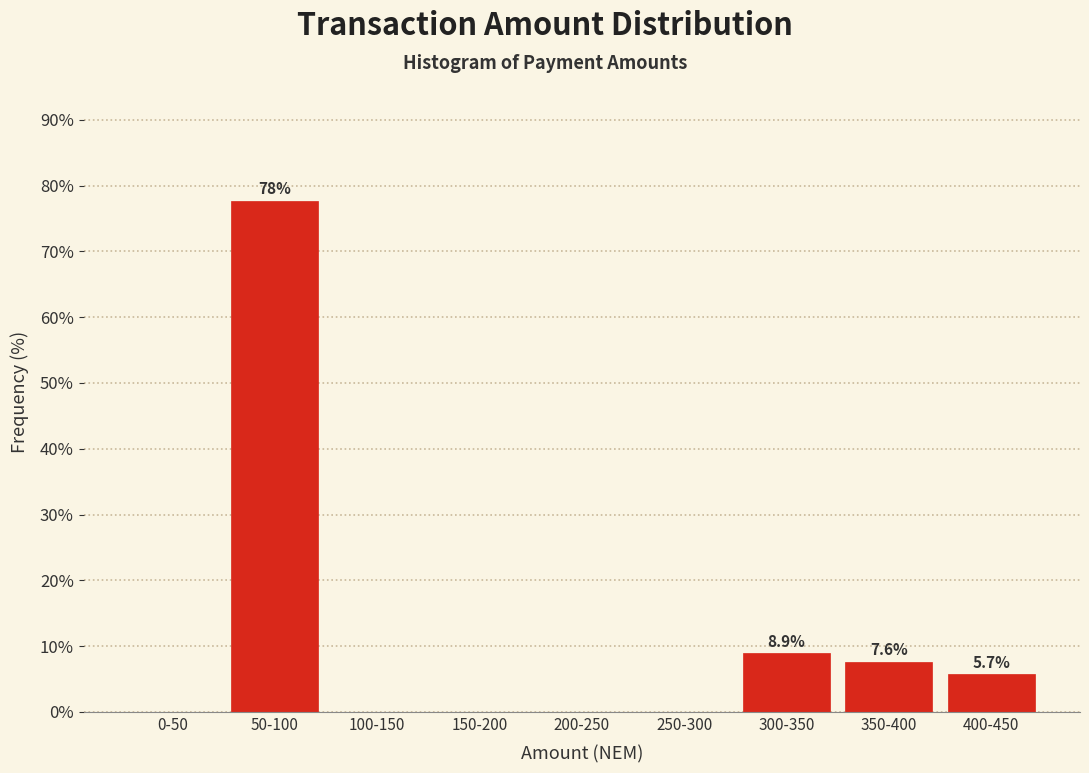

Reading right to left, what are all the values shown in this chart?

400-450=5.7	350-400=7.6	300-350=8.9	250-300=0.0	200-250=0.0	150-200=0.0	100-150=0.0	50-100=77.7	0-50=0.0